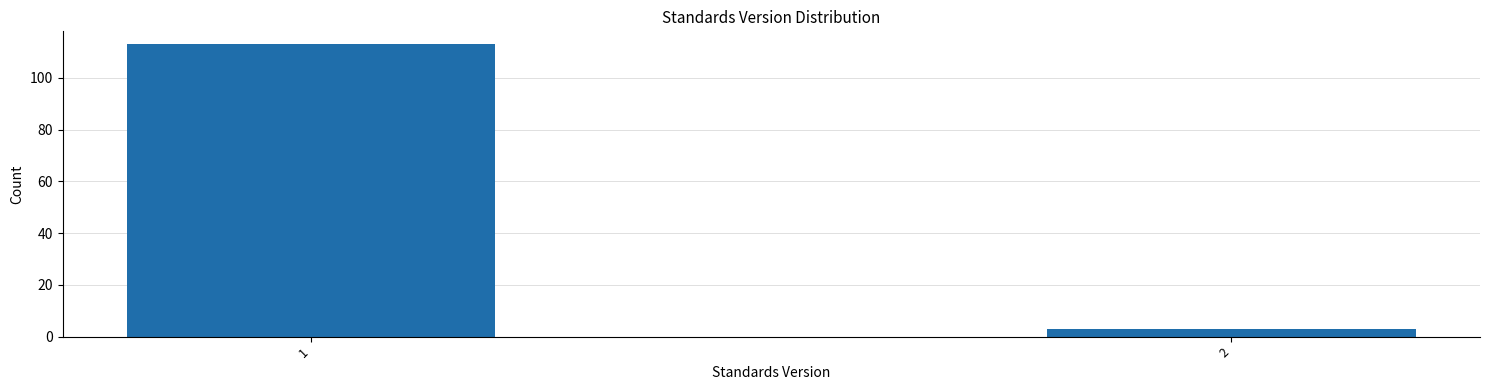

Reading left to right, transcribe all the data shown in this chart.

113	3